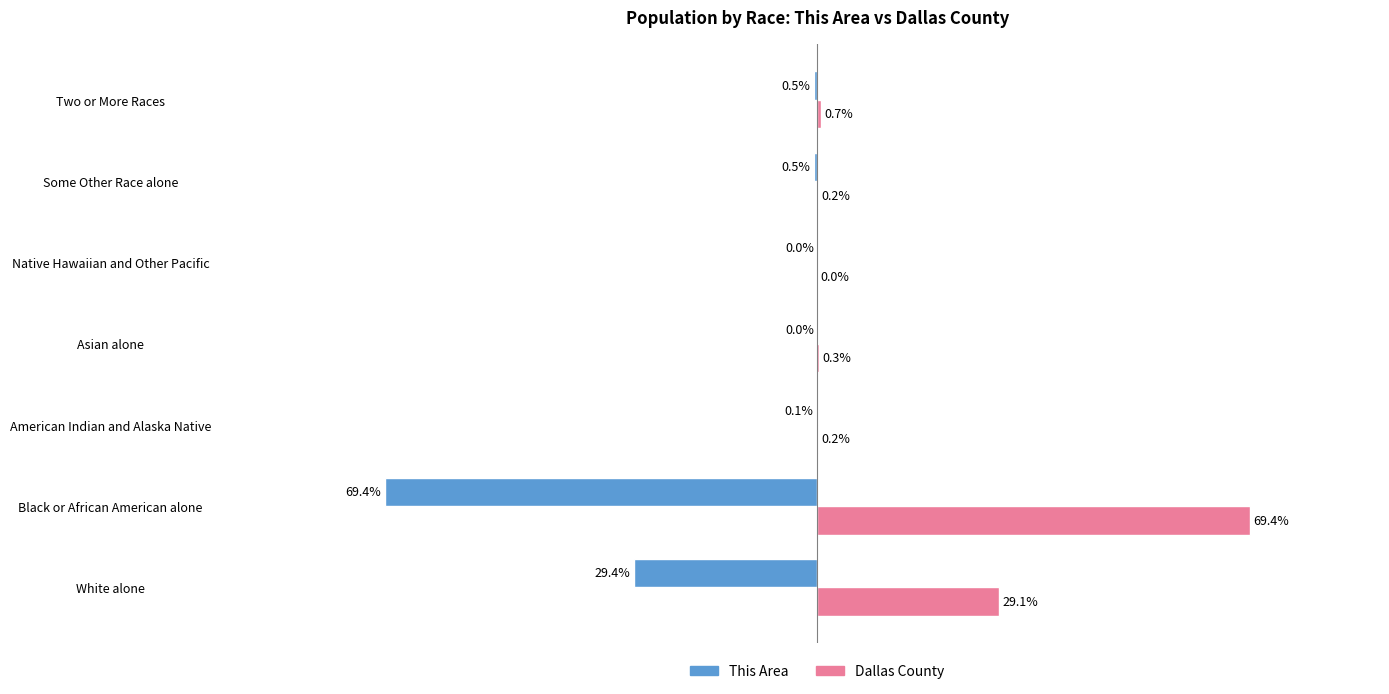

At which label is Dallas County closest to 34?

White alone